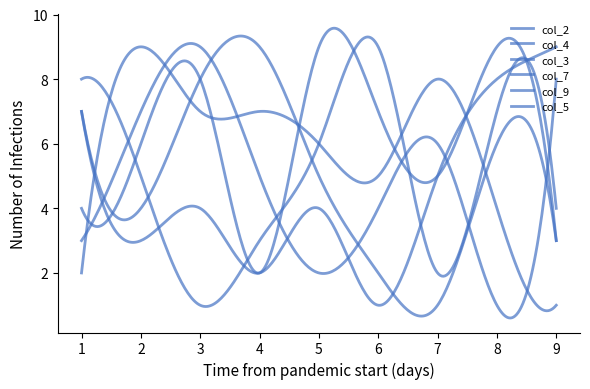

How many lines are shown in the chart?

6